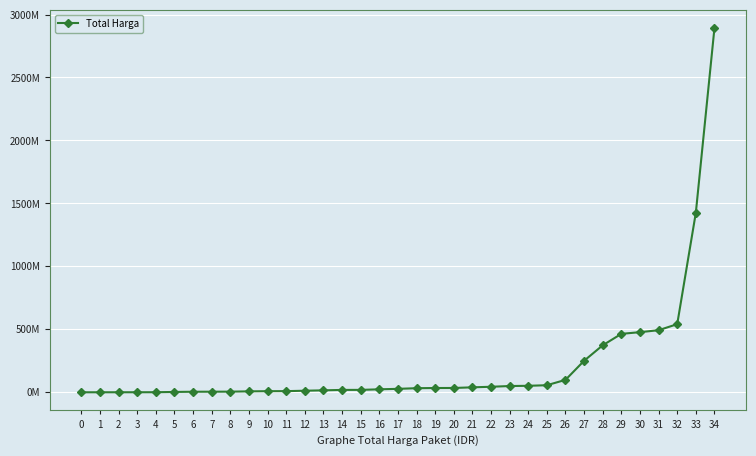

Reading left to right, extract all data points from this chart.

78000	182000	265000	333600	577875	2772000	4350000	4672200	5129000	7401240	8742500	9180000	12453900	15513960	18900000	19175000	23653000	27412000	32441200	34000000	34292000	39440000	43859200	49730040	51601000	56152800	98772570	250350000	373404000	464002100	477600000	493000000	541071000	1425867900	2892122000